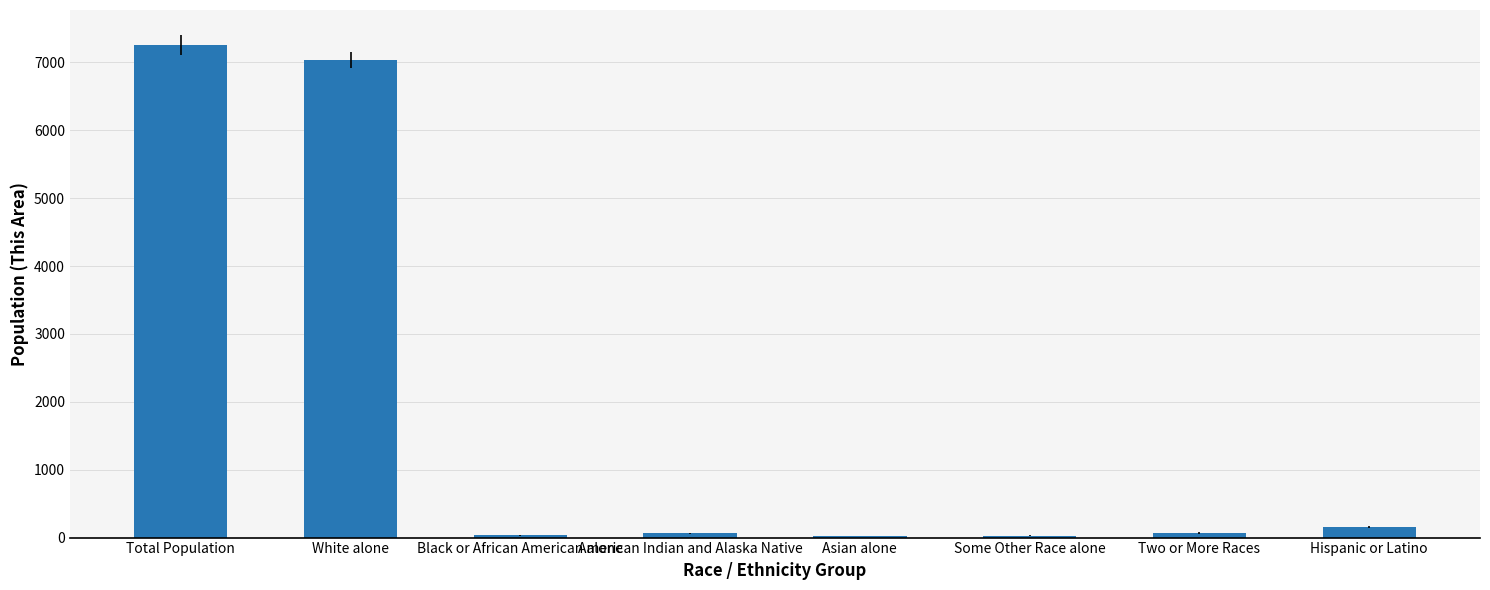

What is the difference between the second highest and minimum values?

7009